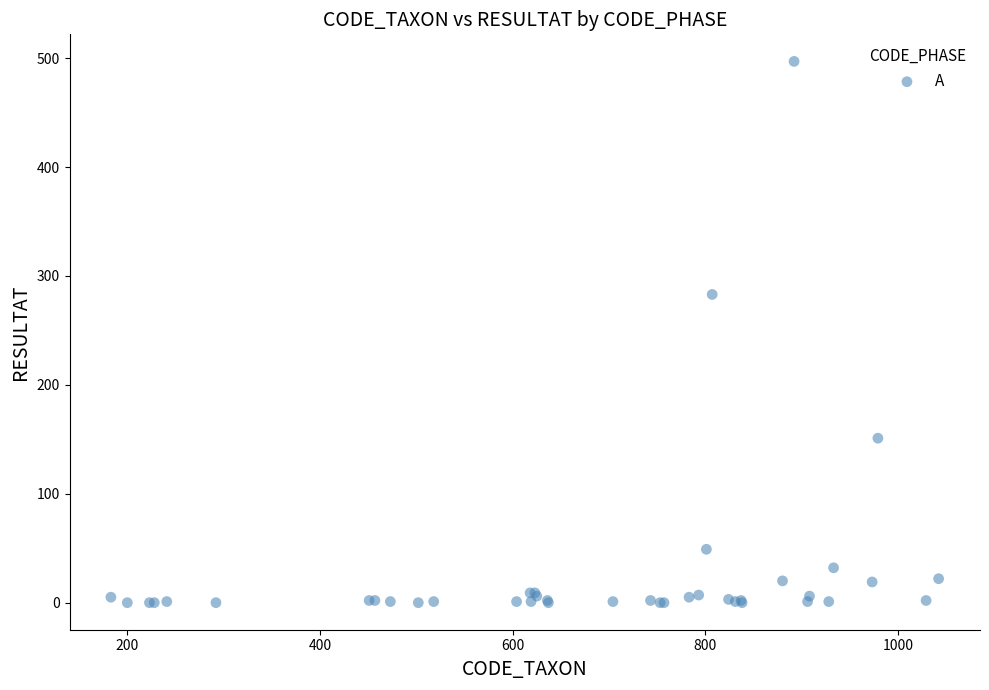

What Y value in the scatter plot is closest to 248?

283